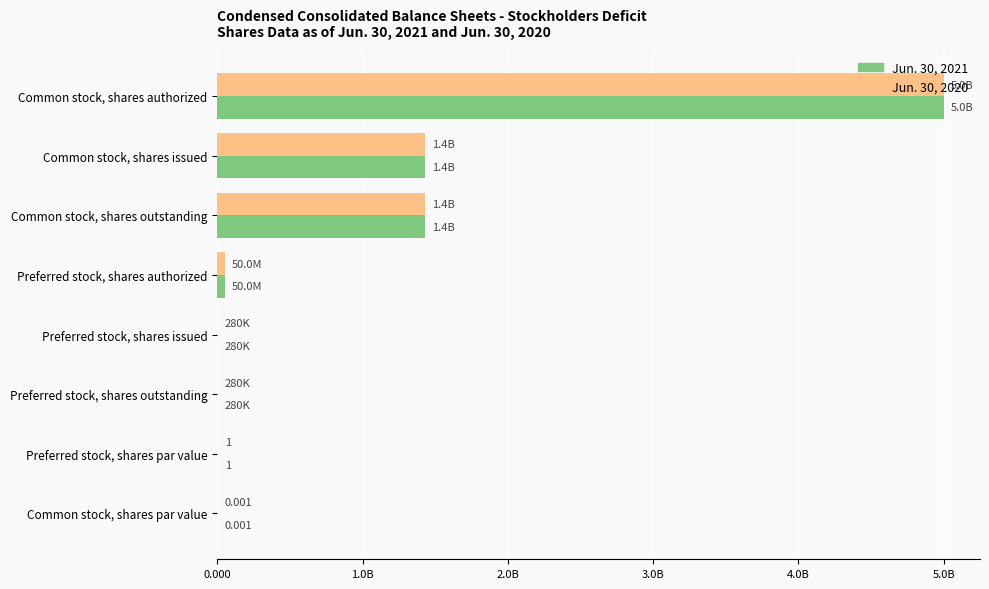

What are all the series names shown in the legend?

Jun. 30, 2021, Jun. 30, 2020